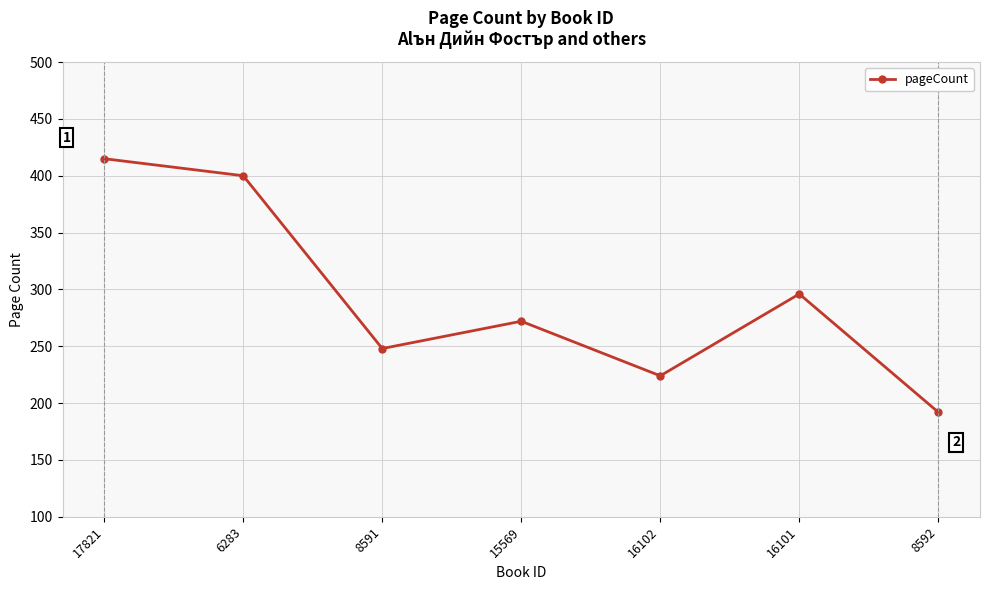

What is the label of the 5th point from the right?

8591